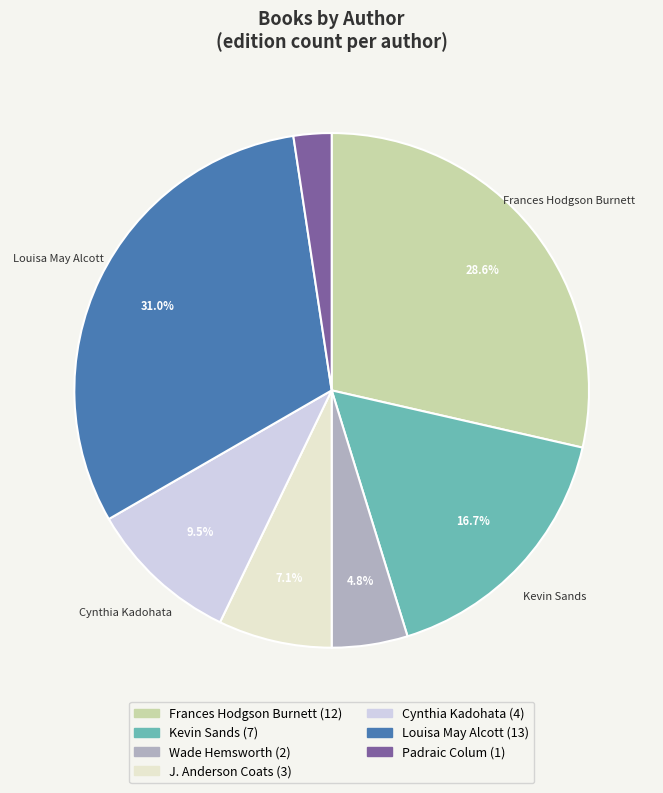

Does any single category account for the majority?

No